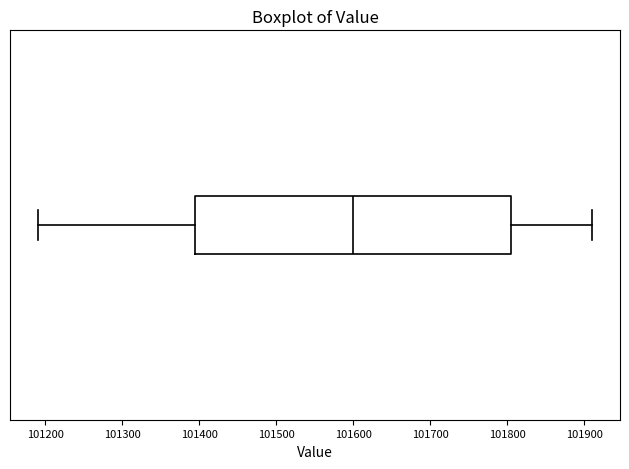

Where is the right edge of the box on the x-axis? The values are not printed on the chart, so give them approximately, as read against the axis.

101810